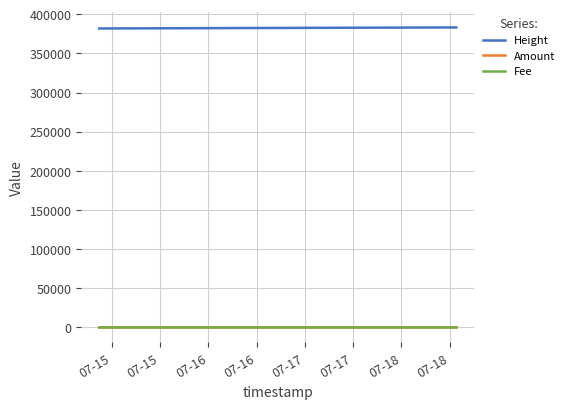

What is the difference between the maximum and minimum values in the Amount series?

11